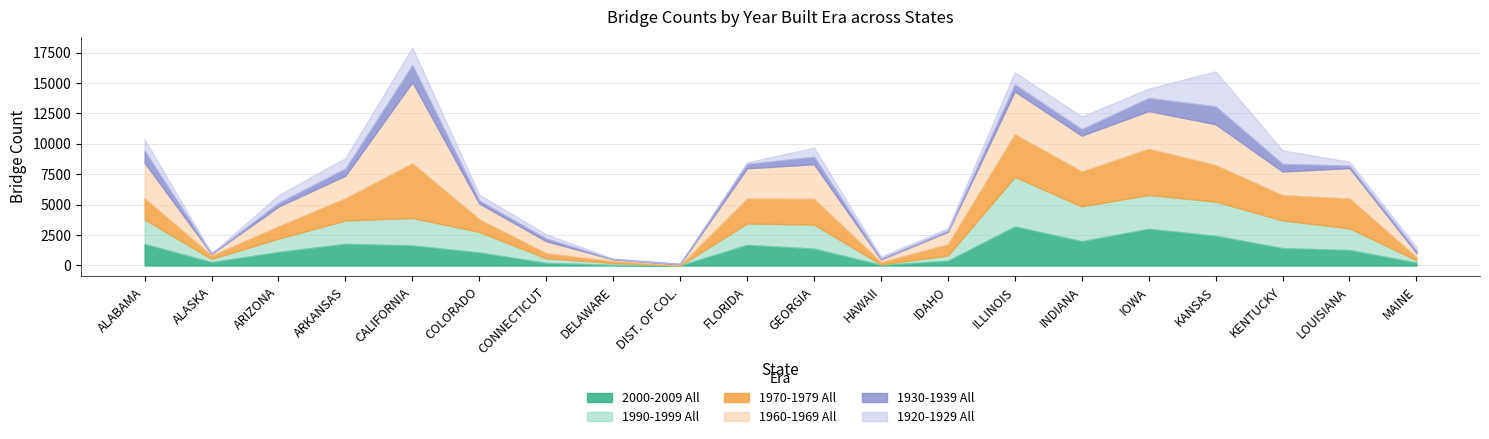

Where is the first local minimum for 1920-1929 All?

ALASKA